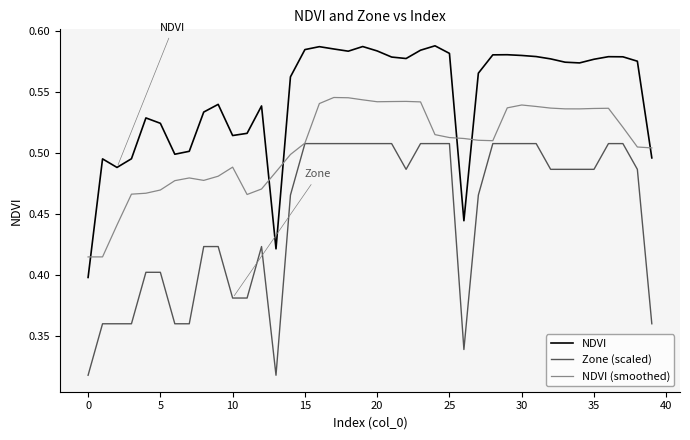

Which series has the largest range (max minus min)?

Zone (scaled)